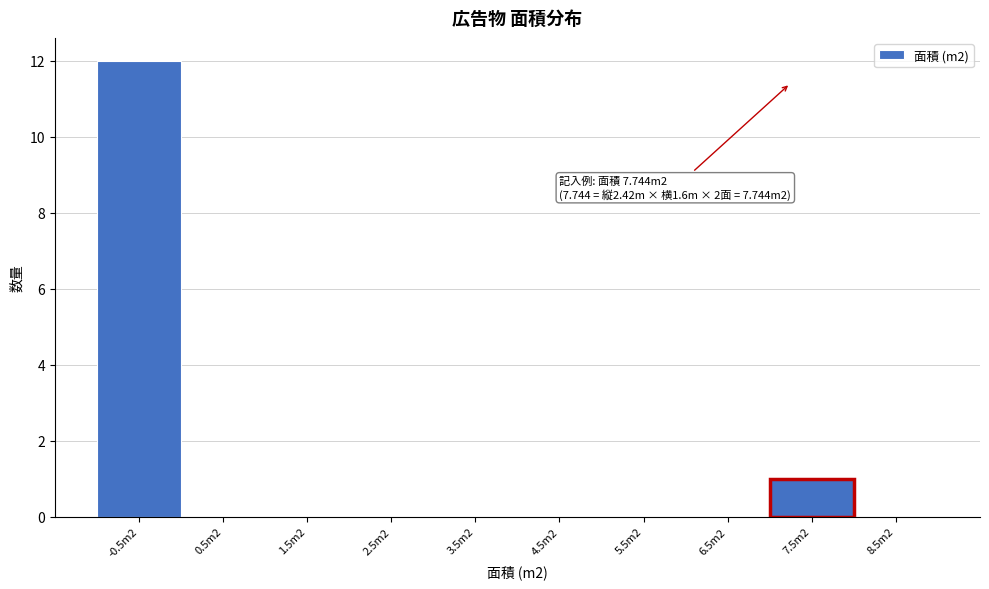

Reading right to left, what are all the values shown in this chart?

8.5m2=0	7.5m2=1	6.5m2=0	5.5m2=0	4.5m2=0	3.5m2=0	2.5m2=0	1.5m2=0	0.5m2=0	-0.5m2=12